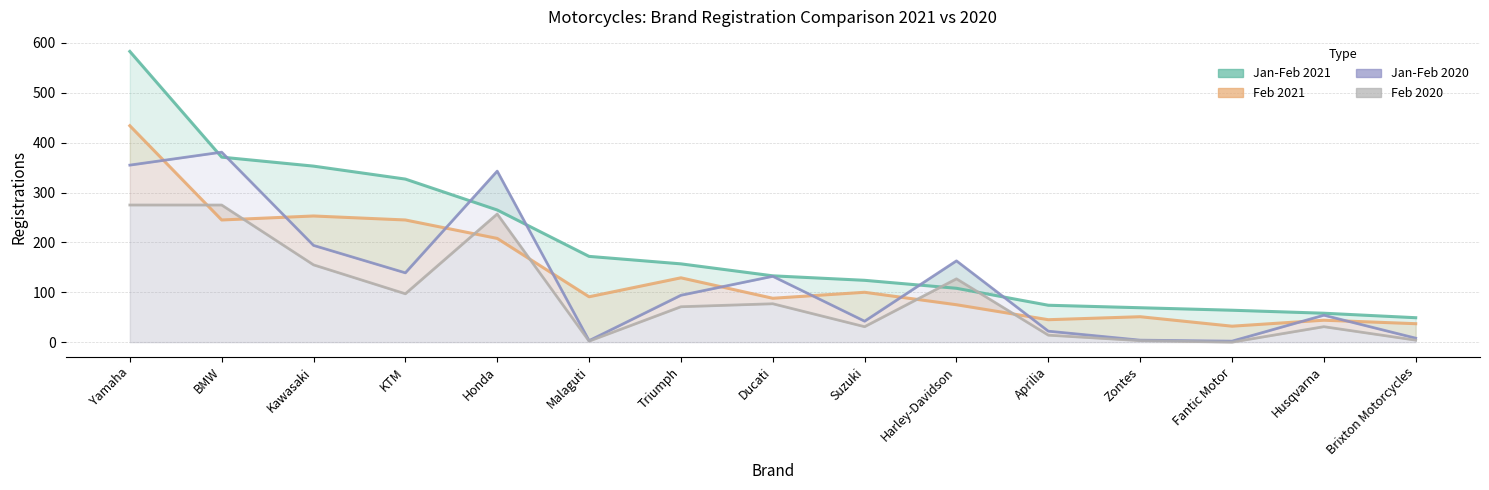

Rank the series at Ducati from highest to lowest value.

Jan-Feb 2021, Jan-Feb 2020, Feb 2021, Feb 2020